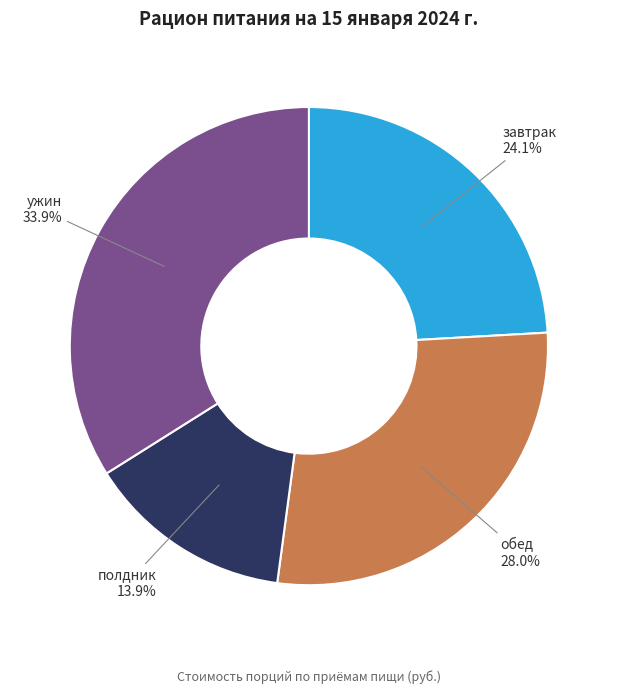

Is there any slice that represents more than half of the pie?

No